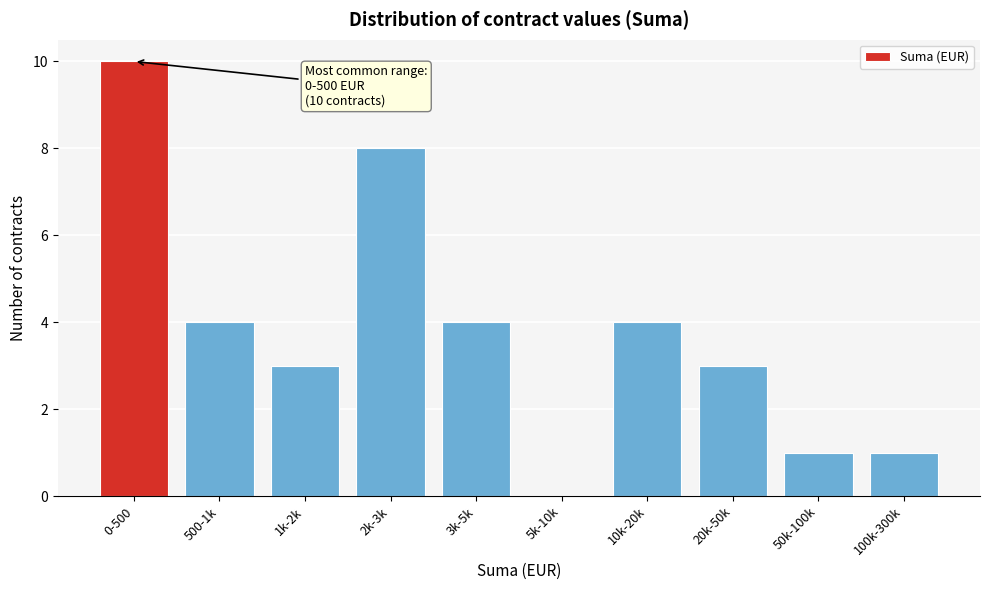

Reading left to right, what are all the values shown in this chart?

0-500=10	500-1k=4	1k-2k=3	2k-3k=8	3k-5k=4	5k-10k=0	10k-20k=4	20k-50k=3	50k-100k=1	100k-300k=1